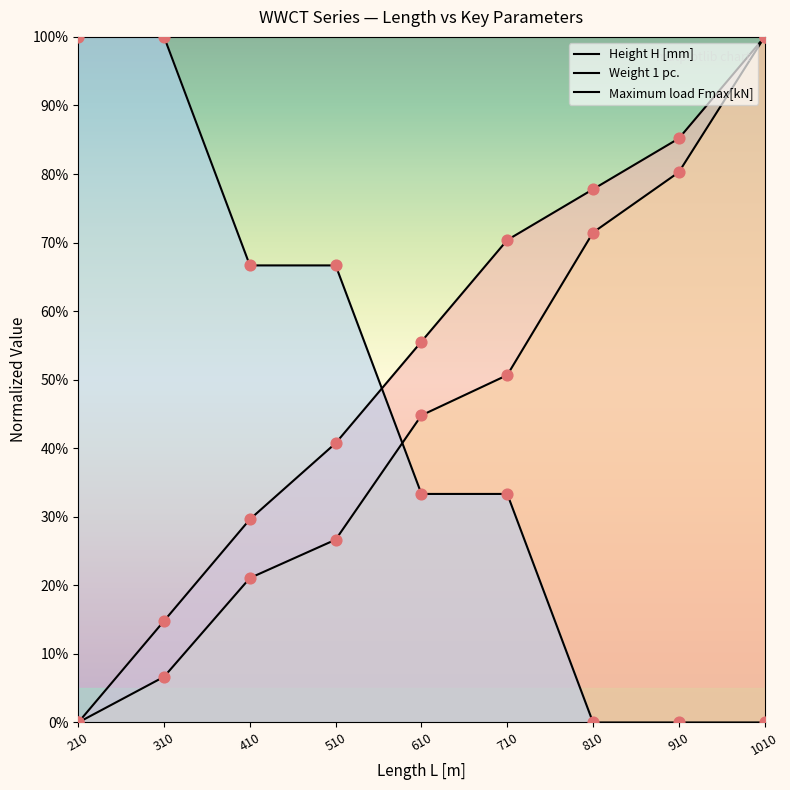

Which series reaches the minimum Y coordinate?

Height H [mm]